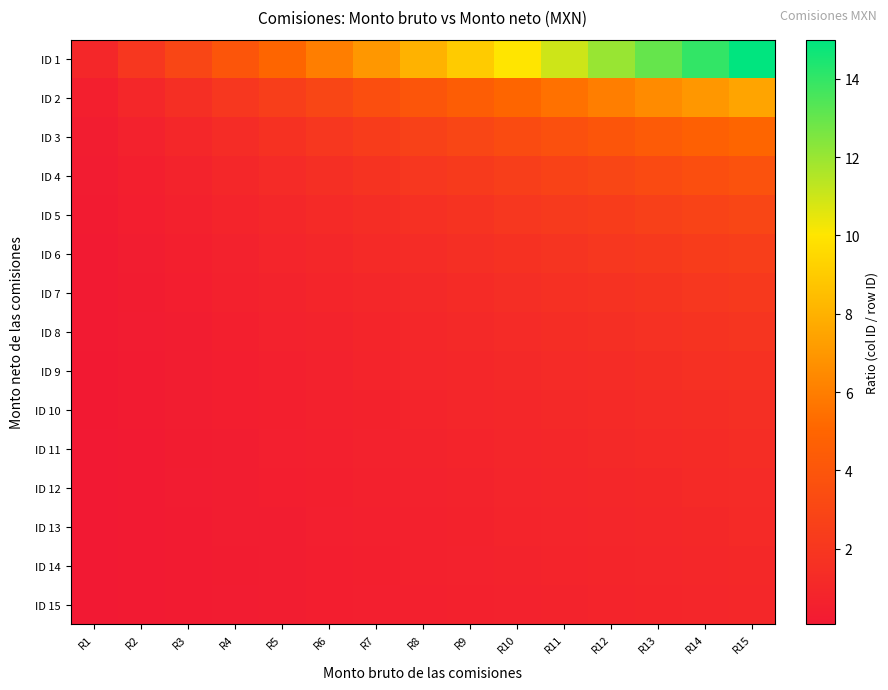

Reading left to right, what are all the values shown in this chart?

ID 1: R1=1.0	R2=2.0	R3=3.0	R4=4.0	R5=5.0	R6=6.0	R7=7.0	R8=8.0	R9=9.0	R10=10.0	R11=11.0	R12=12.0	R13=13.0	R14=14.0	R15=15.0
ID 2: R1=0.5	R2=1.0	R3=1.5	R4=2.0	R5=2.5	R6=3.0	R7=3.5	R8=4.0	R9=4.5	R10=5.0	R11=5.5	R12=6.0	R13=6.5	R14=7.0	R15=7.5
ID 3: R1=0.3	R2=0.7	R3=1.0	R4=1.3	R5=1.7	R6=2.0	R7=2.3	R8=2.7	R9=3.0	R10=3.3	R11=3.7	R12=4.0	R13=4.3	R14=4.7	R15=5.0
ID 4: R1=0.2	R2=0.5	R3=0.8	R4=1.0	R5=1.2	R6=1.5	R7=1.8	R8=2.0	R9=2.2	R10=2.5	R11=2.8	R12=3.0	R13=3.2	R14=3.5	R15=3.8
ID 5: R1=0.2	R2=0.4	R3=0.6	R4=0.8	R5=1.0	R6=1.2	R7=1.4	R8=1.6	R9=1.8	R10=2.0	R11=2.2	R12=2.4	R13=2.6	R14=2.8	R15=3.0
ID 6: R1=0.2	R2=0.3	R3=0.5	R4=0.7	R5=0.8	R6=1.0	R7=1.2	R8=1.3	R9=1.5	R10=1.7	R11=1.8	R12=2.0	R13=2.2	R14=2.3	R15=2.5
ID 7: R1=0.1	R2=0.3	R3=0.4	R4=0.6	R5=0.7	R6=0.9	R7=1.0	R8=1.1	R9=1.3	R10=1.4	R11=1.6	R12=1.7	R13=1.9	R14=2.0	R15=2.1
ID 8: R1=0.1	R2=0.2	R3=0.4	R4=0.5	R5=0.6	R6=0.8	R7=0.9	R8=1.0	R9=1.1	R10=1.2	R11=1.4	R12=1.5	R13=1.6	R14=1.8	R15=1.9
ID 9: R1=0.1	R2=0.2	R3=0.3	R4=0.4	R5=0.6	R6=0.7	R7=0.8	R8=0.9	R9=1.0	R10=1.1	R11=1.2	R12=1.3	R13=1.4	R14=1.6	R15=1.7
ID 10: R1=0.1	R2=0.2	R3=0.3	R4=0.4	R5=0.5	R6=0.6	R7=0.7	R8=0.8	R9=0.9	R10=1.0	R11=1.1	R12=1.2	R13=1.3	R14=1.4	R15=1.5
ID 11: R1=0.1	R2=0.2	R3=0.3	R4=0.4	R5=0.5	R6=0.5	R7=0.6	R8=0.7	R9=0.8	R10=0.9	R11=1.0	R12=1.1	R13=1.2	R14=1.3	R15=1.4
ID 12: R1=0.1	R2=0.2	R3=0.2	R4=0.3	R5=0.4	R6=0.5	R7=0.6	R8=0.7	R9=0.8	R10=0.8	R11=0.9	R12=1.0	R13=1.1	R14=1.2	R15=1.2
ID 13: R1=0.1	R2=0.2	R3=0.2	R4=0.3	R5=0.4	R6=0.5	R7=0.5	R8=0.6	R9=0.7	R10=0.8	R11=0.8	R12=0.9	R13=1.0	R14=1.1	R15=1.2
ID 14: R1=0.1	R2=0.1	R3=0.2	R4=0.3	R5=0.4	R6=0.4	R7=0.5	R8=0.6	R9=0.6	R10=0.7	R11=0.8	R12=0.9	R13=0.9	R14=1.0	R15=1.1
ID 15: R1=0.1	R2=0.1	R3=0.2	R4=0.3	R5=0.3	R6=0.4	R7=0.5	R8=0.5	R9=0.6	R10=0.7	R11=0.7	R12=0.8	R13=0.9	R14=0.9	R15=1.0